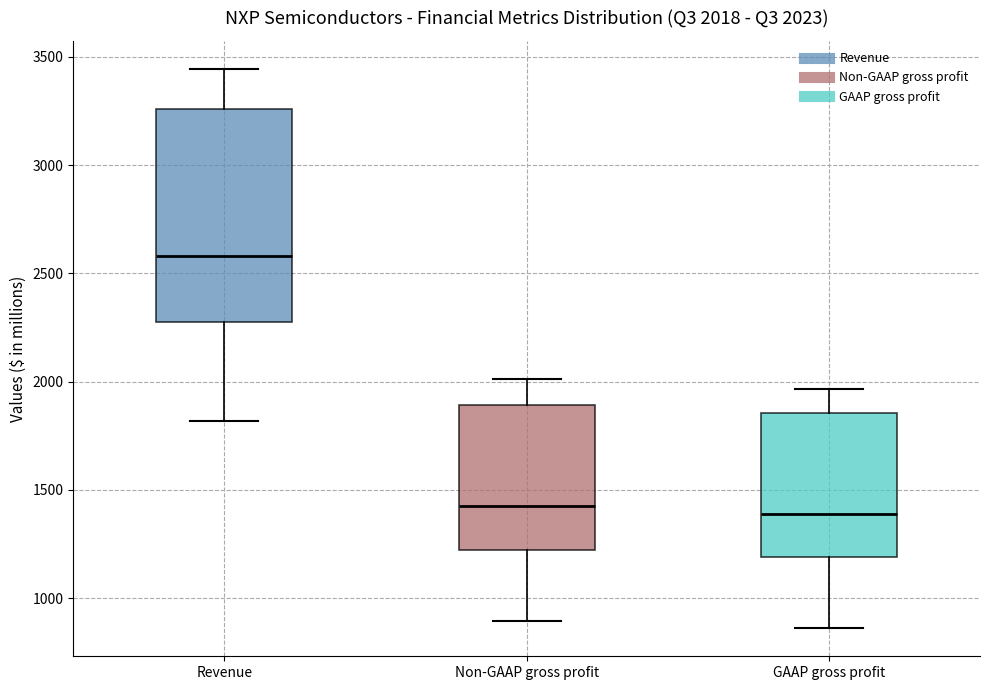

Which box is the tallest, from its lower edge to its upper edge?

Revenue